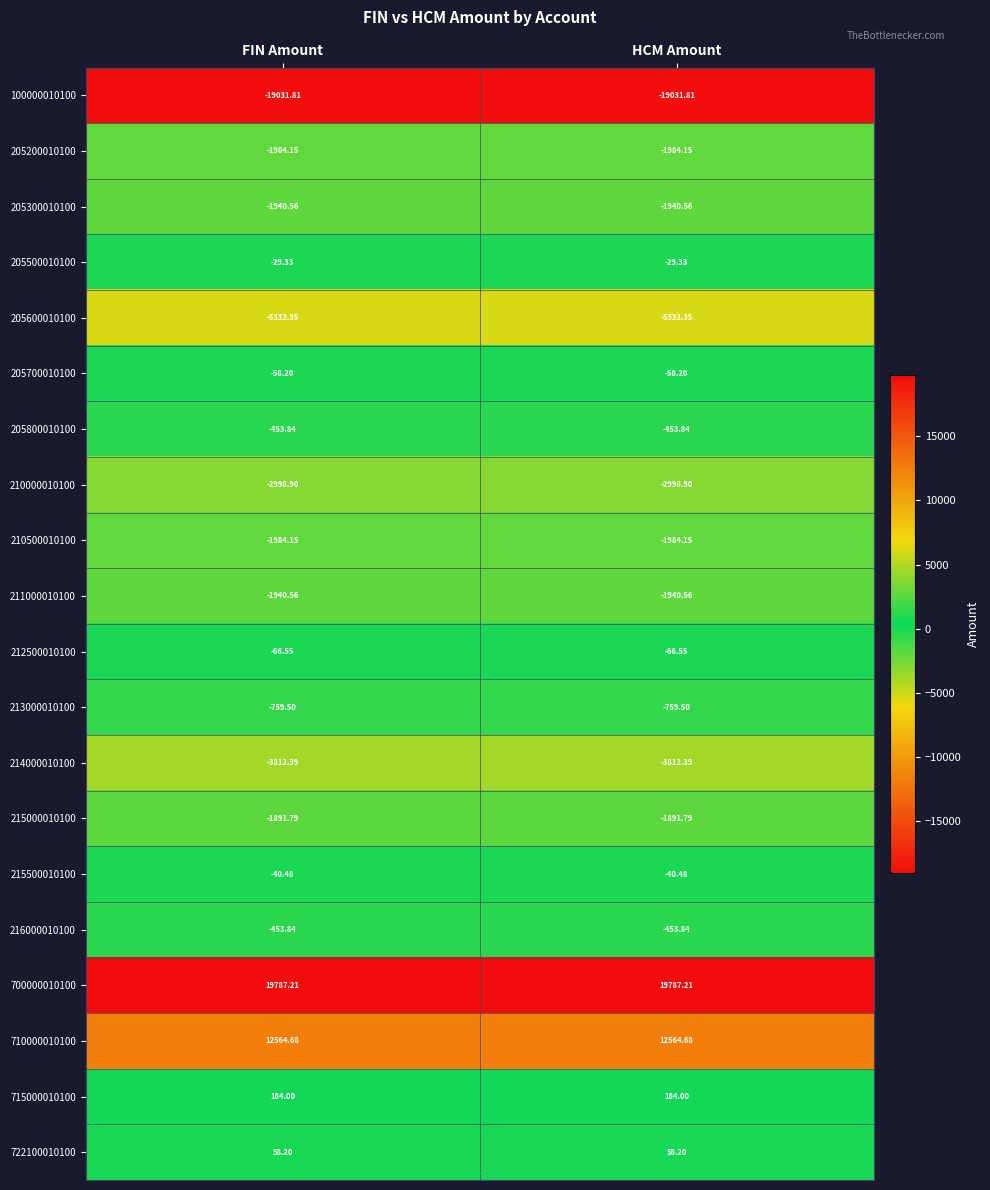

Is the value of 205600010100 at HCM Amount greater than the value of 210500010100 at FIN Amount?

No